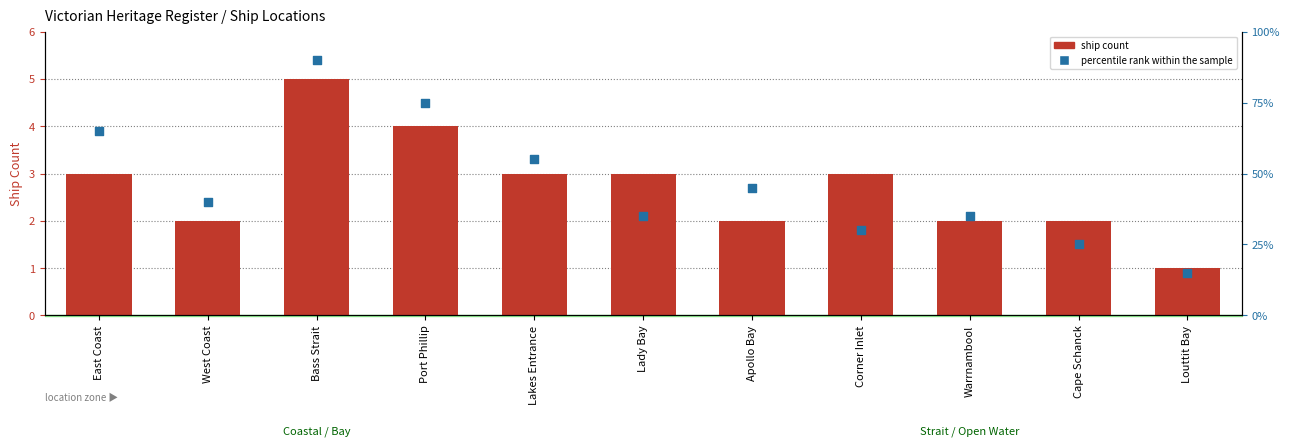

Is the value of ship count at Lakes Entrance greater than the value of percentile rank within the sample at Corner Inlet?

No